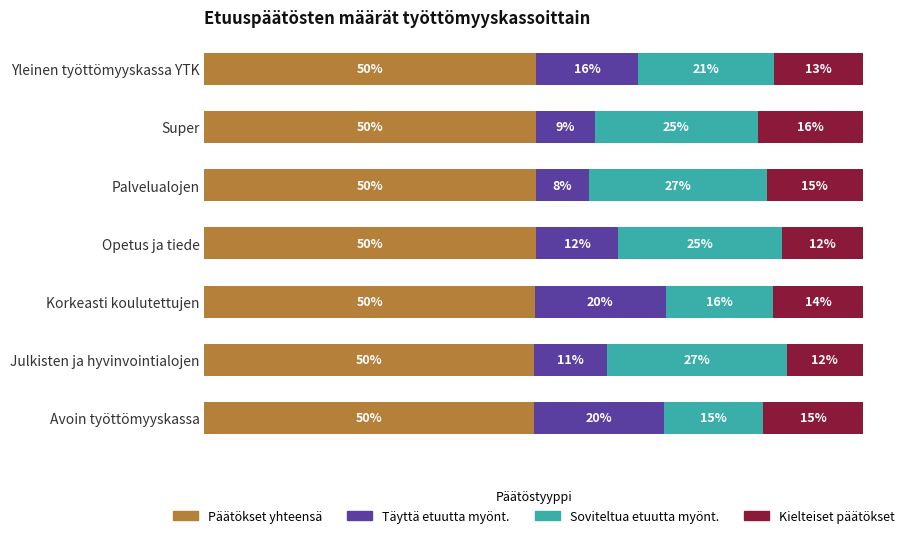

What are all the series names shown in the legend?

Päätökset yhteensä, Täyttä etuutta myönt., Soviteltua etuutta myönt., Kielteiset päätökset